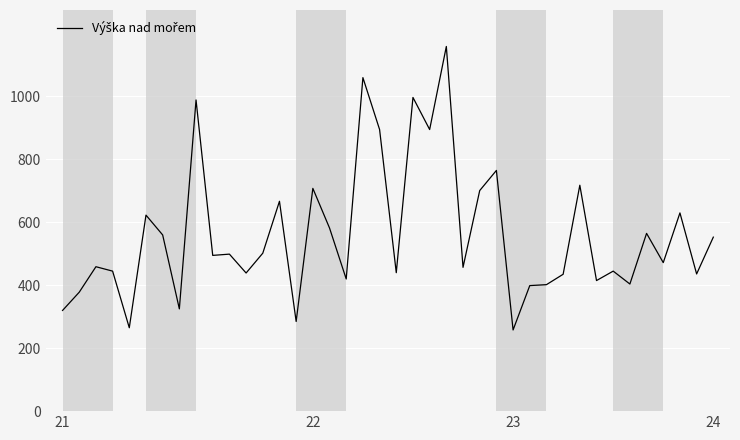

What is the difference between the maximum and minimum values?

901